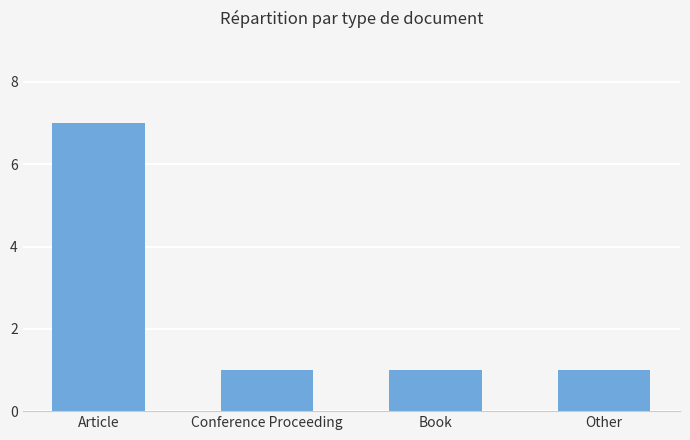

How many values are between 1 and 7?

4